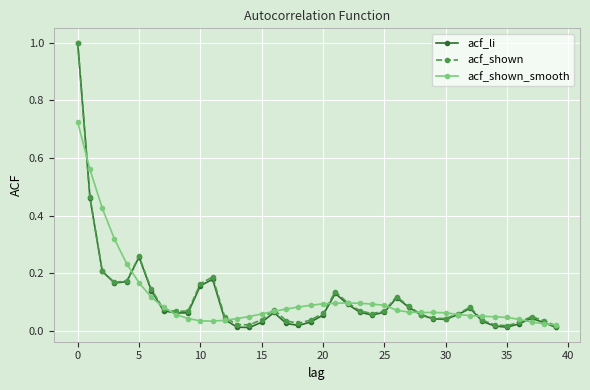

At how many categories does at least one series exceed 0?

40